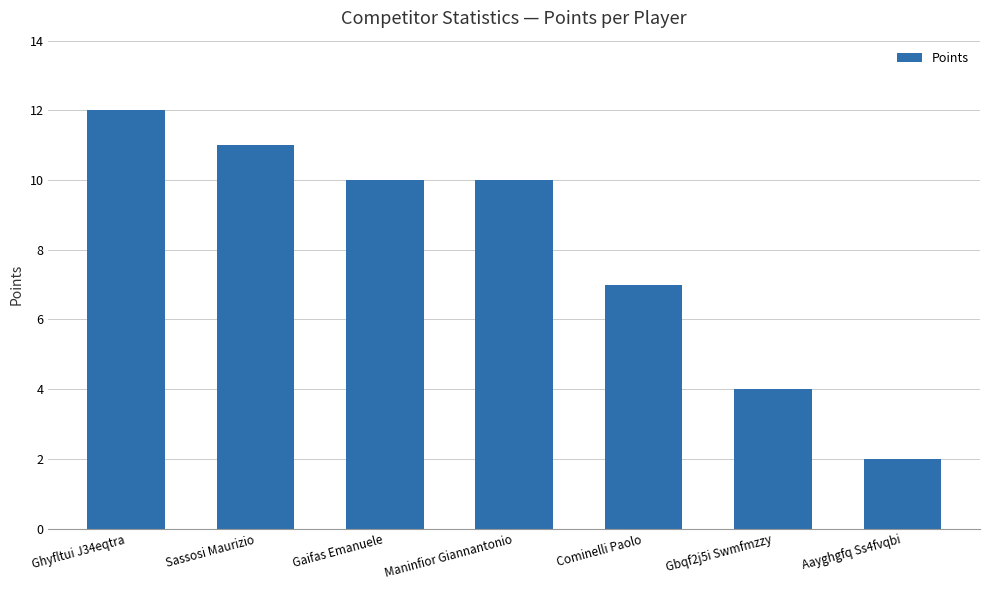

Does the chart contain any negative values?

No